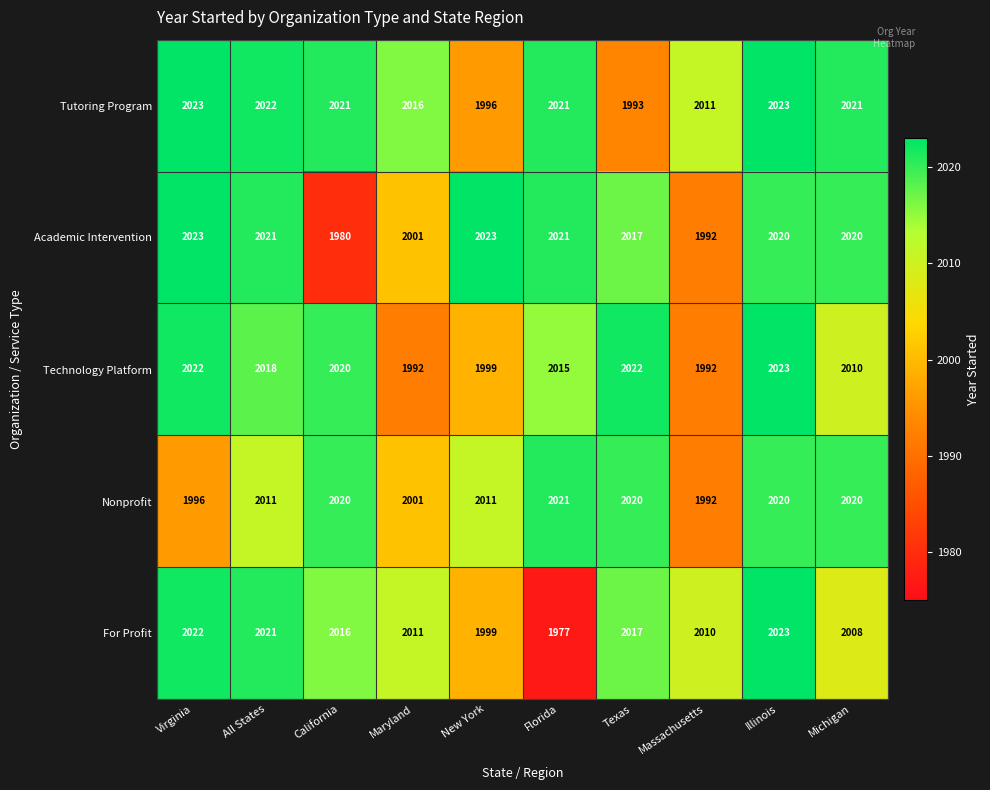

What is the sum of all Academic Intervention values?

20118